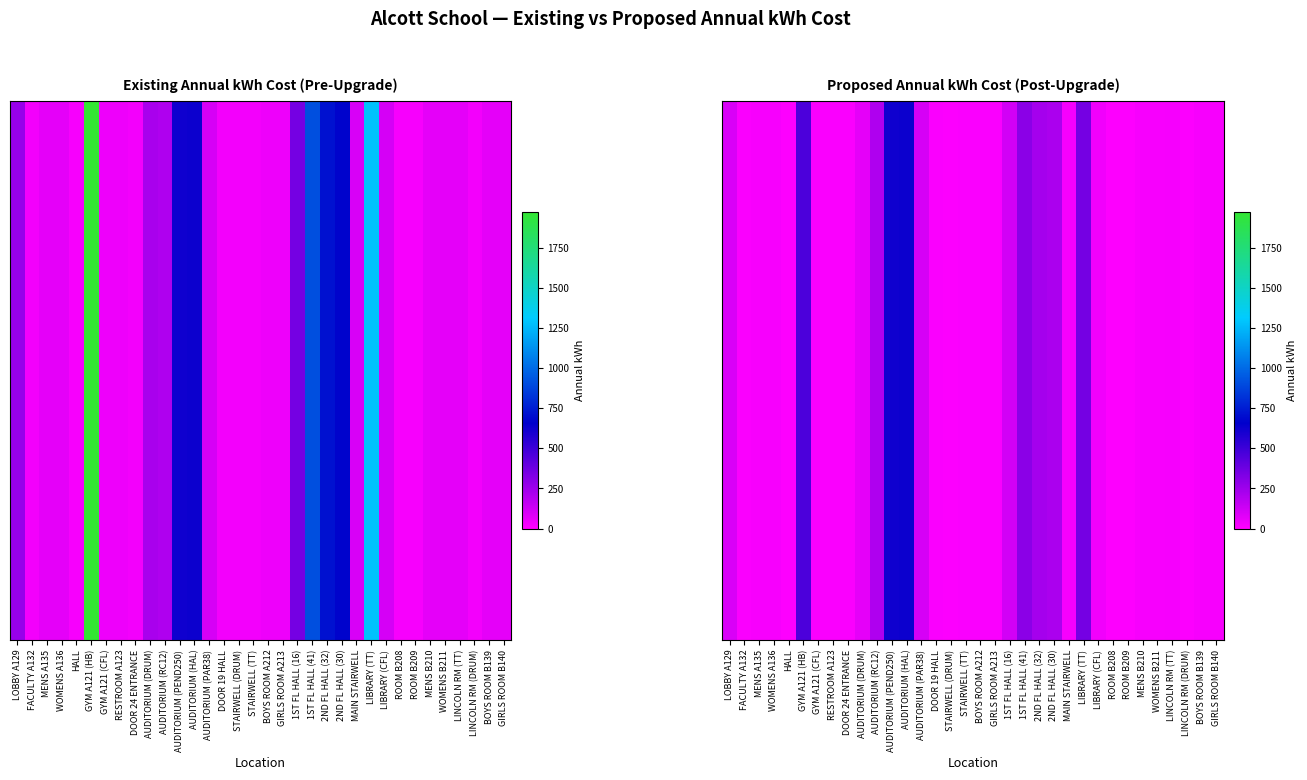

Rank the categories by value from lowest to highest.

HALL, ROOM B208, ROOM B209, STAIRWELL (DRUM), LINCOLN RM (DRUM), FACULTY A132, DOOR 24 ENTRANCE, DOOR 19 HALL, STAIRWELL (TT), GYM A121 (CFL), RESTROOM A123, BOYS ROOM A212, GIRLS ROOM A213, MENS A135, WOMENS A136, MENS B210, WOMENS B211, BOYS ROOM B139, GIRLS ROOM B140, MAIN STAIRWELL, LINCOLN RM (TT), LIBRARY (CFL), AUDITORIUM (DRUM), LOBBY A129, AUDITORIUM (PAR38), 1ST FL HALL (16), AUDITORIUM (RC12), 2ND FL HALL (30), 2ND FL HALL (32), 1ST FL HALL (41), LIBRARY (TT), GYM A121 (HB), AUDITORIUM (PEND250), AUDITORIUM (HAL)